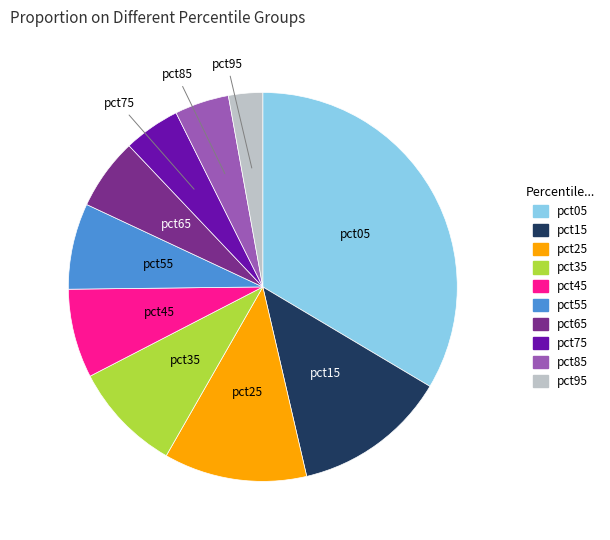

Does any single category account for the majority?

No